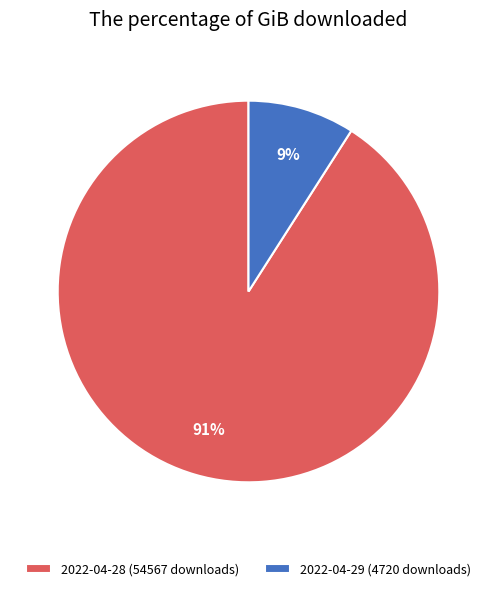

Rank the categories by value from lowest to highest.

2022-04-29 (4720 downloads), 2022-04-28 (54567 downloads)